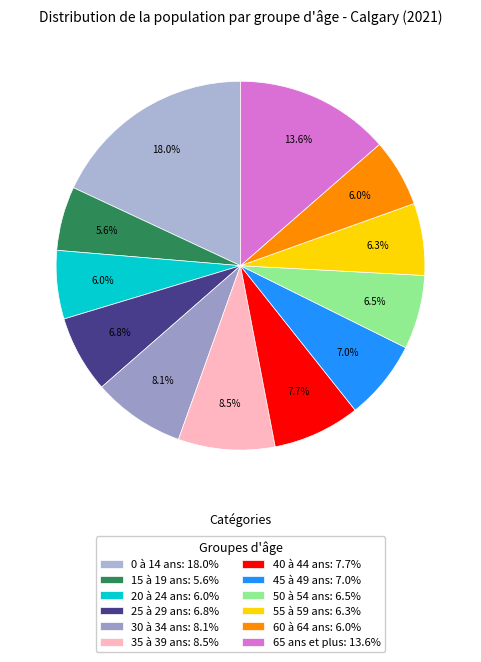

What percentage is the 0 à 14 ans slice, to the nearest percent?

18%